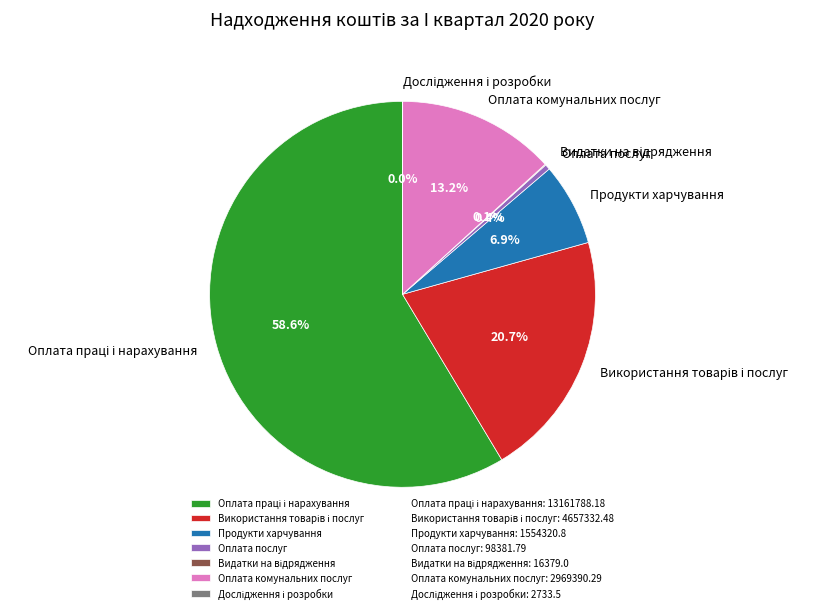

Is there a majority slice in this chart?

Yes